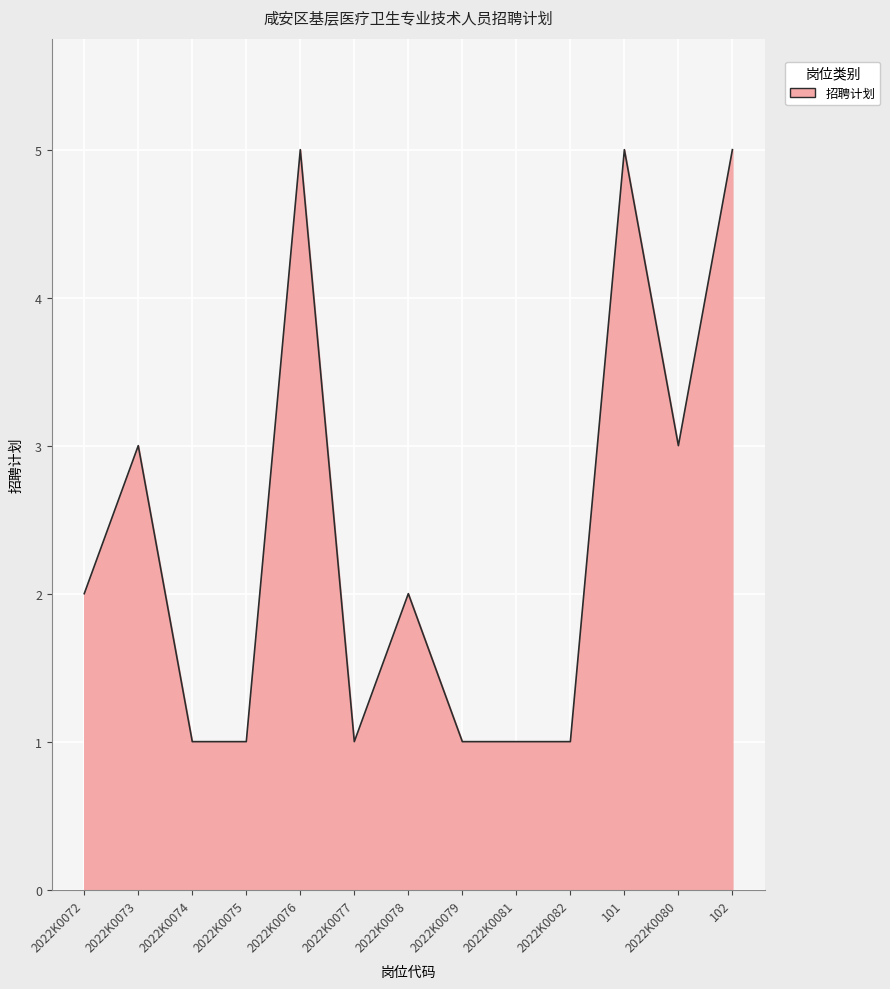

What position from the right is 2022K0076?

9